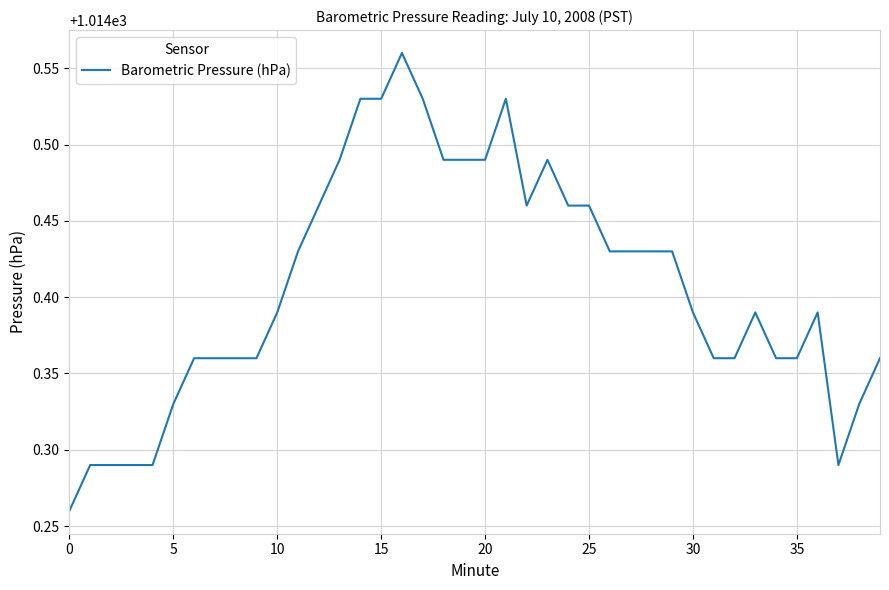

What is the difference between the maximum and minimum values?

0.3